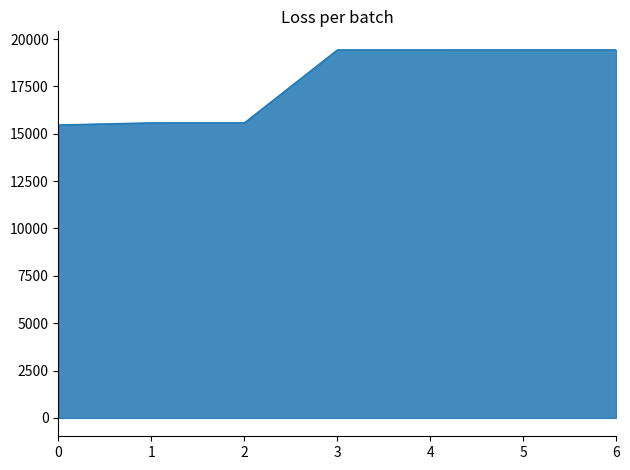

Does the chart have visible grid lines?

No